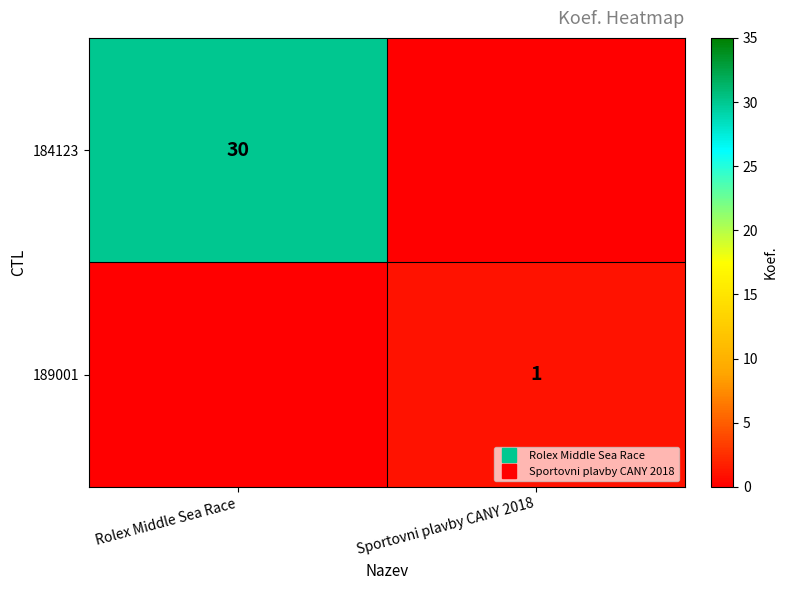

What is the approximate value of 184123 at Rolex Middle Sea Race?

30